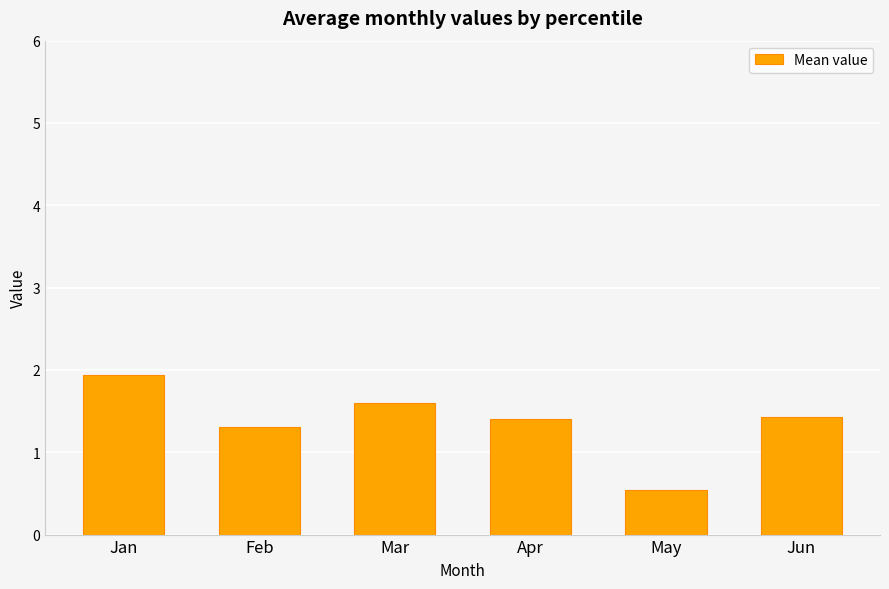

What is the difference between the values at Apr and Feb?

0.1